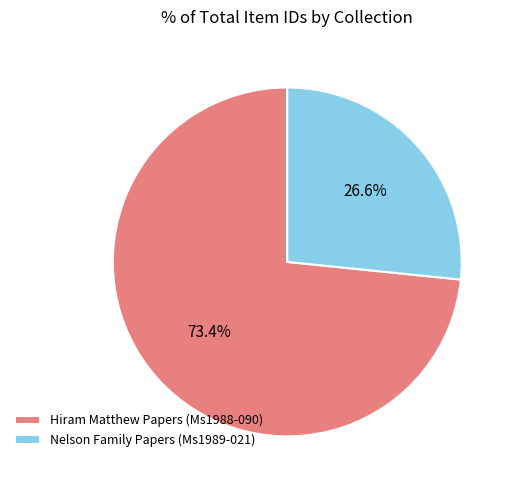

Does Hiram Matthew Papers (Ms1988-090) represent more than half of the total?

Yes